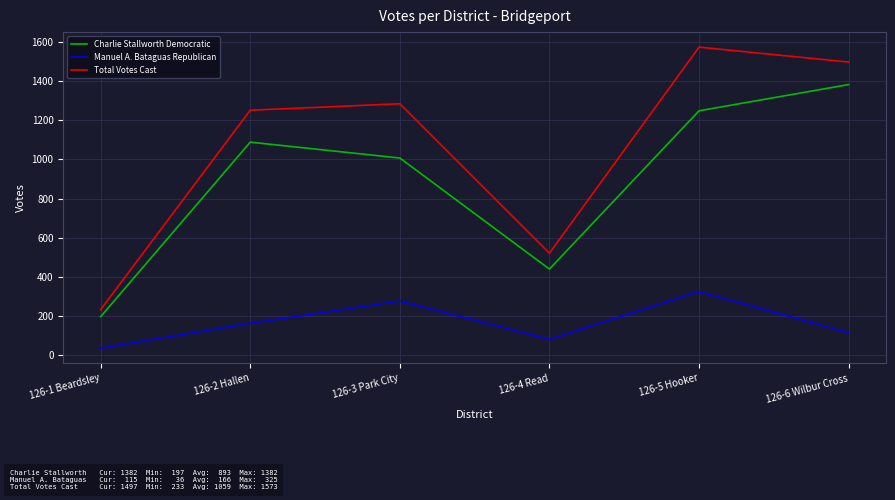

List the labels in order of Charlie Stallworth Democratic value, smallest first.

126-1 Beardsley, 126-4 Read, 126-3 Park City, 126-2 Hallen, 126-5 Hooker, 126-6 Wilbur Cross